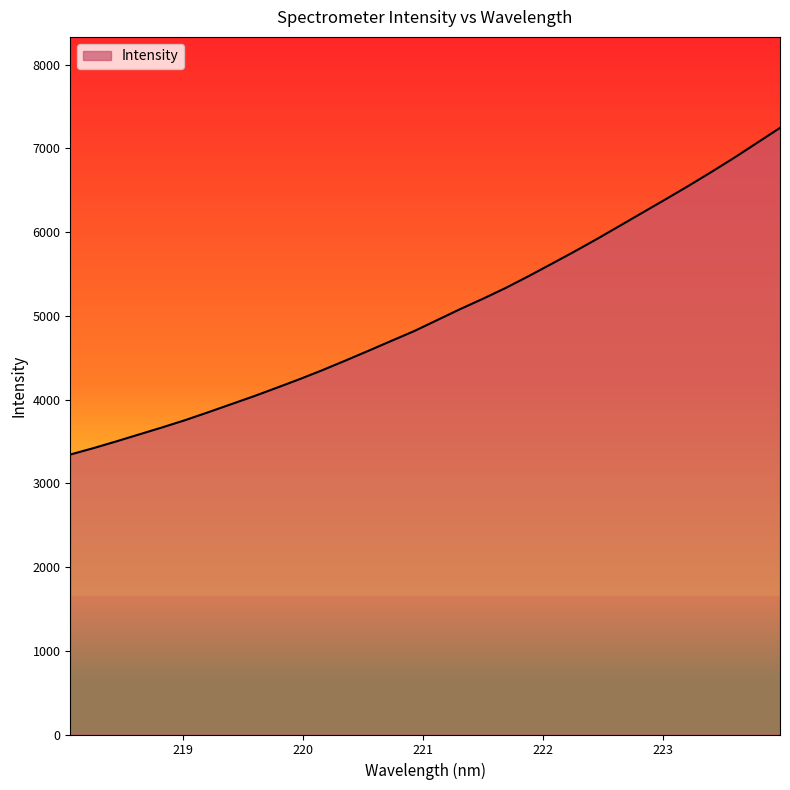

What is the difference between the maximum and minimum values?

3901.5